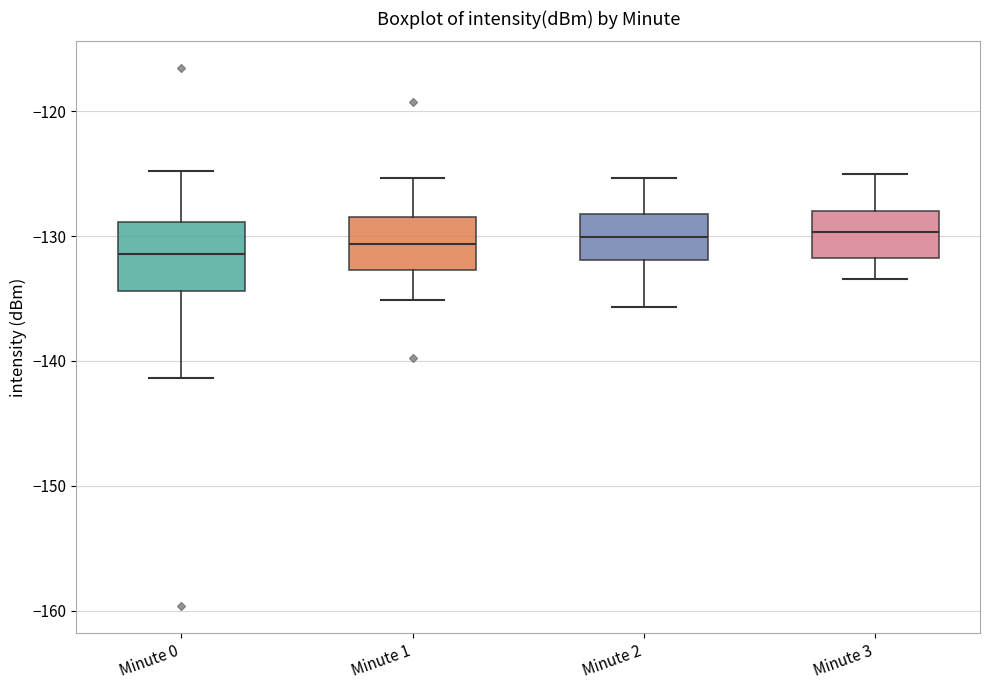

Where does the lower whisker of the box for Minute 3 end on the y-axis? The values are not printed on the chart, so give them approximately, as read against the axis.

-133